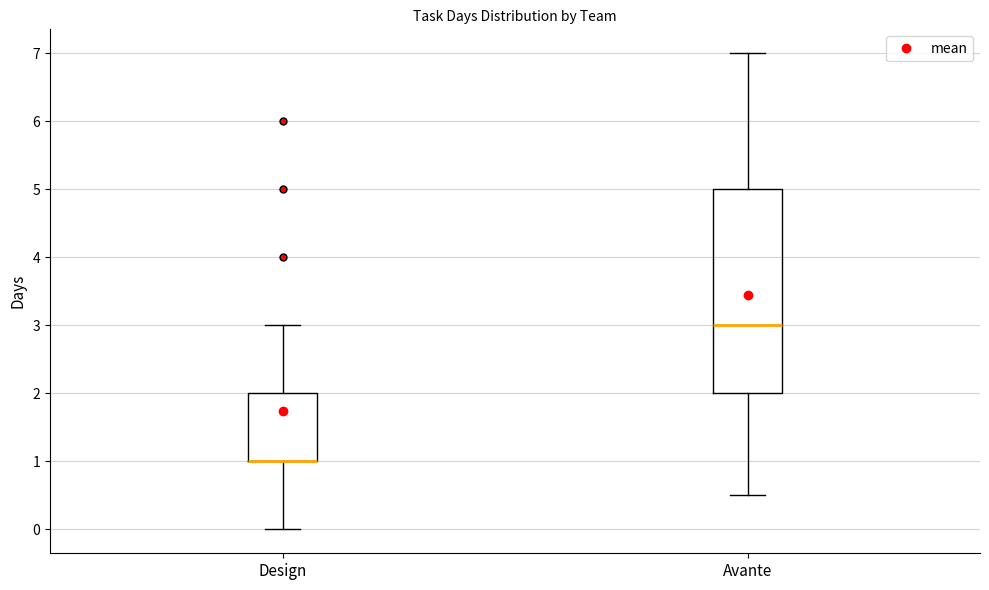

Comparing the boxes themselves (not the whiskers), which one is the tallest?

Avante